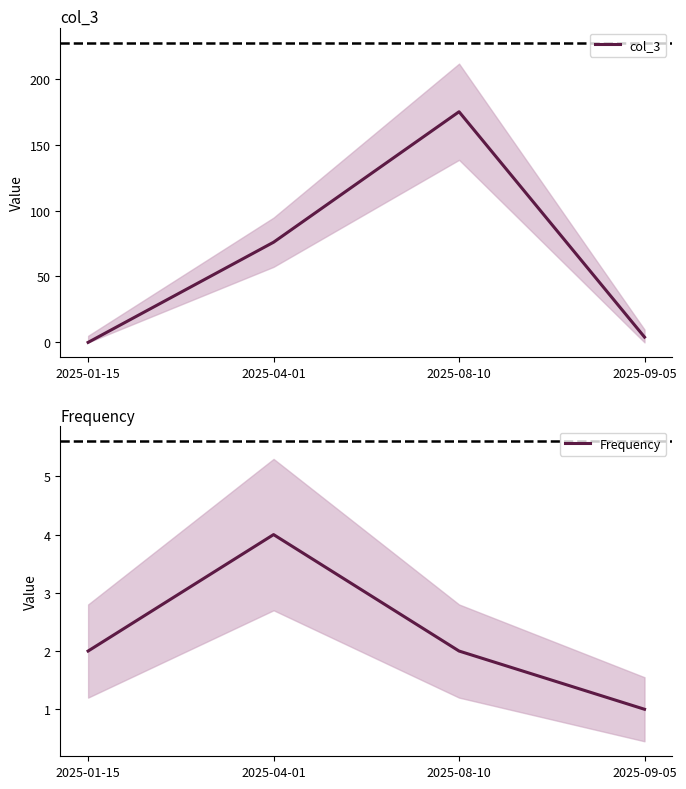

Is the value of Frequency at 2025-04-01 greater than the value of col_3 at 2025-09-05?

No